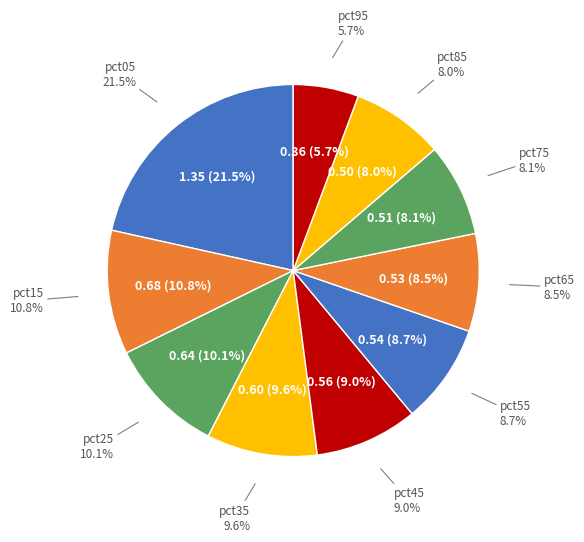

Which has a higher value, pct85 or pct45?

pct45